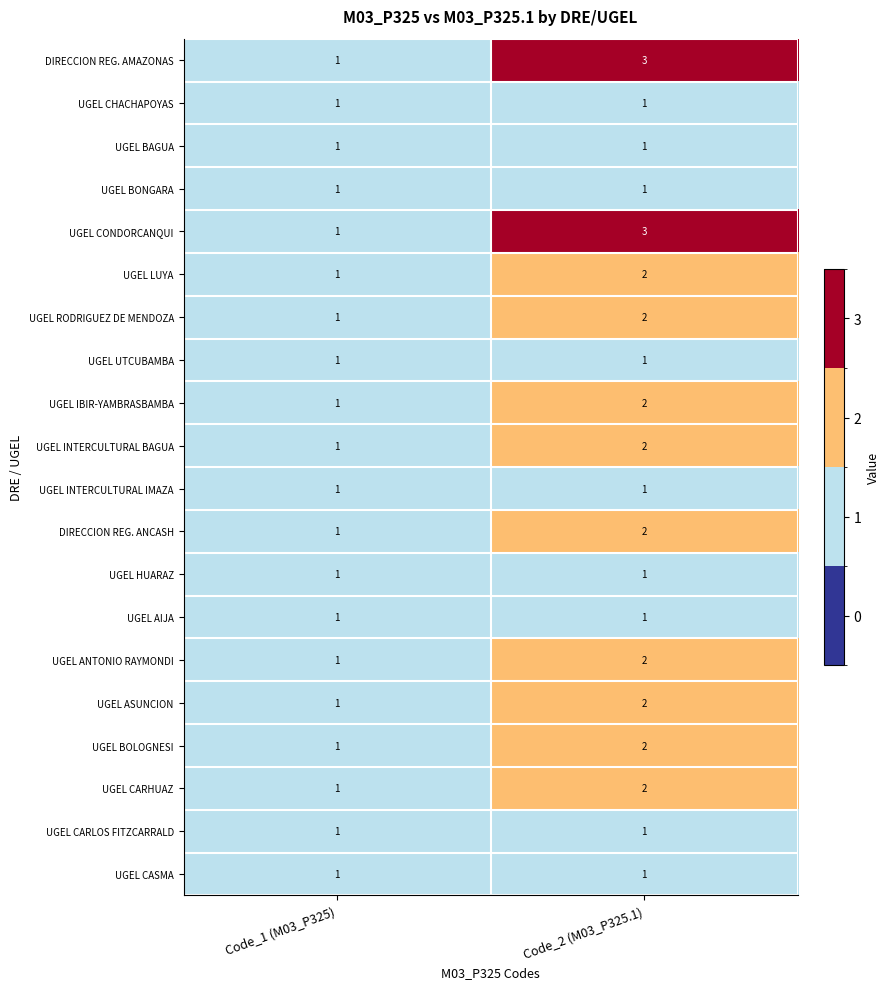

What is the sum of all UGEL LUYA values?

3